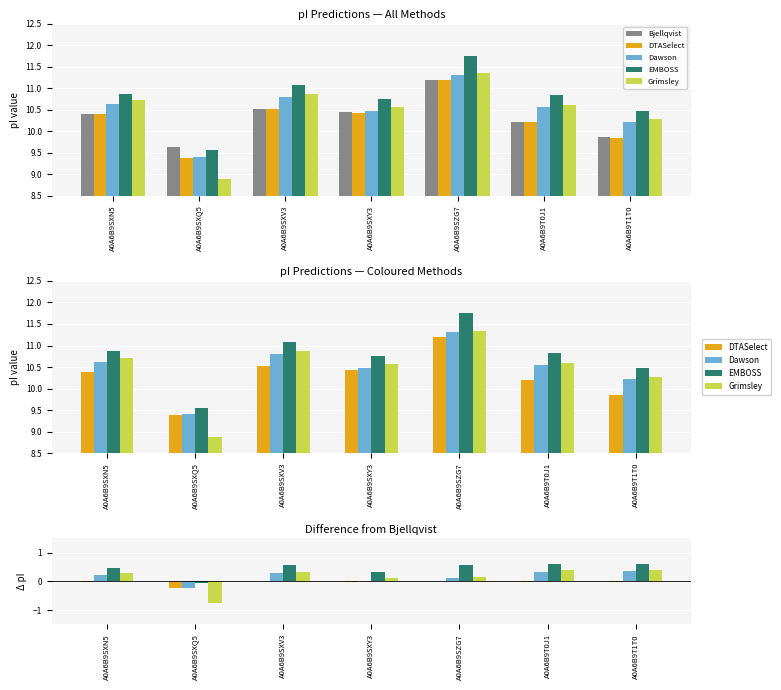

What is the total value across all series at A0A6B9SXN5?

11.4